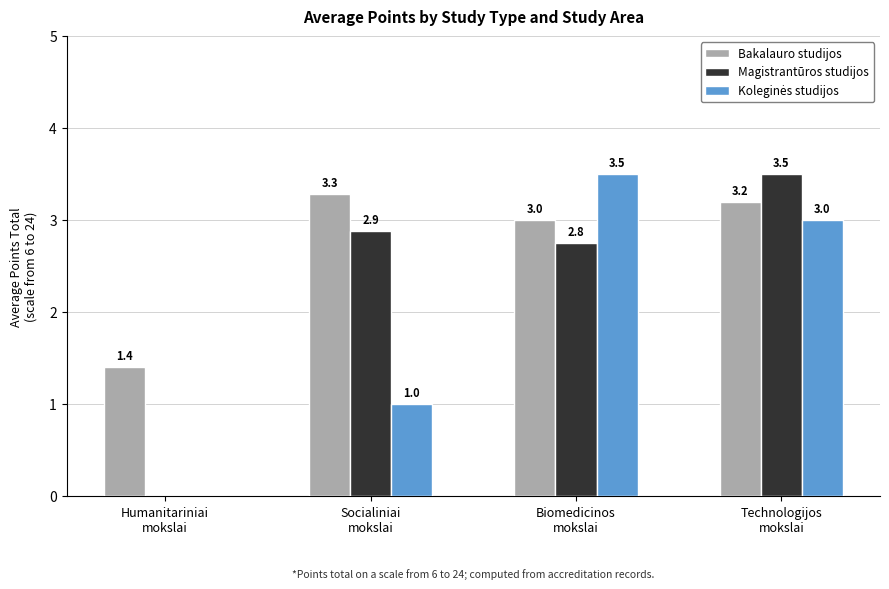

How many series are shown in this chart?

3